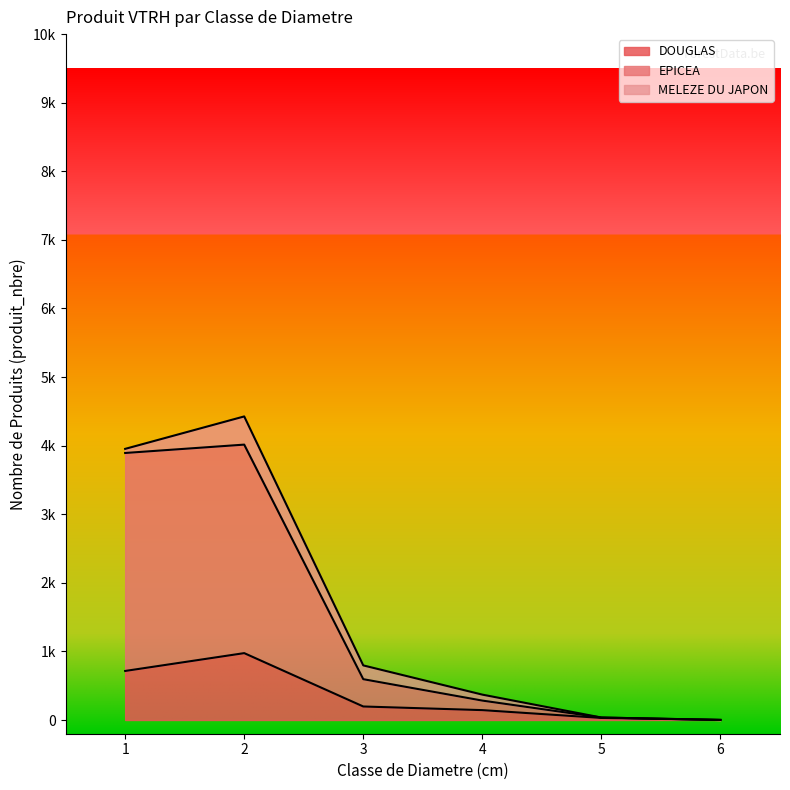

Which category has the highest value across all series?

2